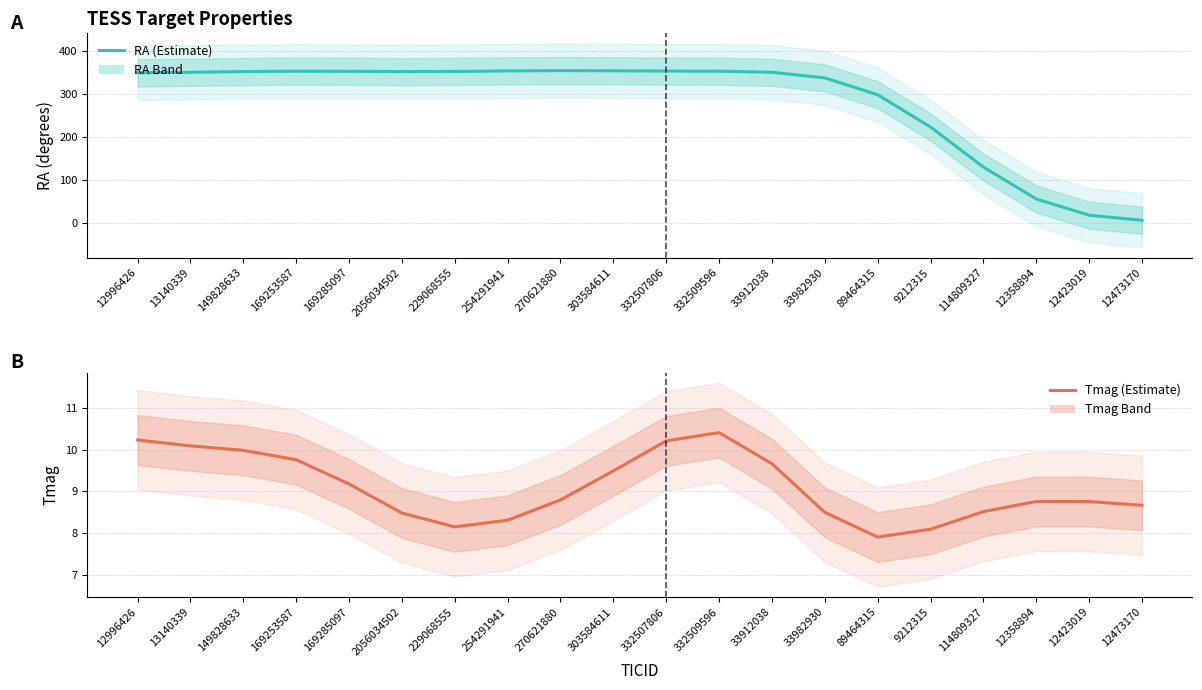

How many interior local peaks does the Tmag series have?

2